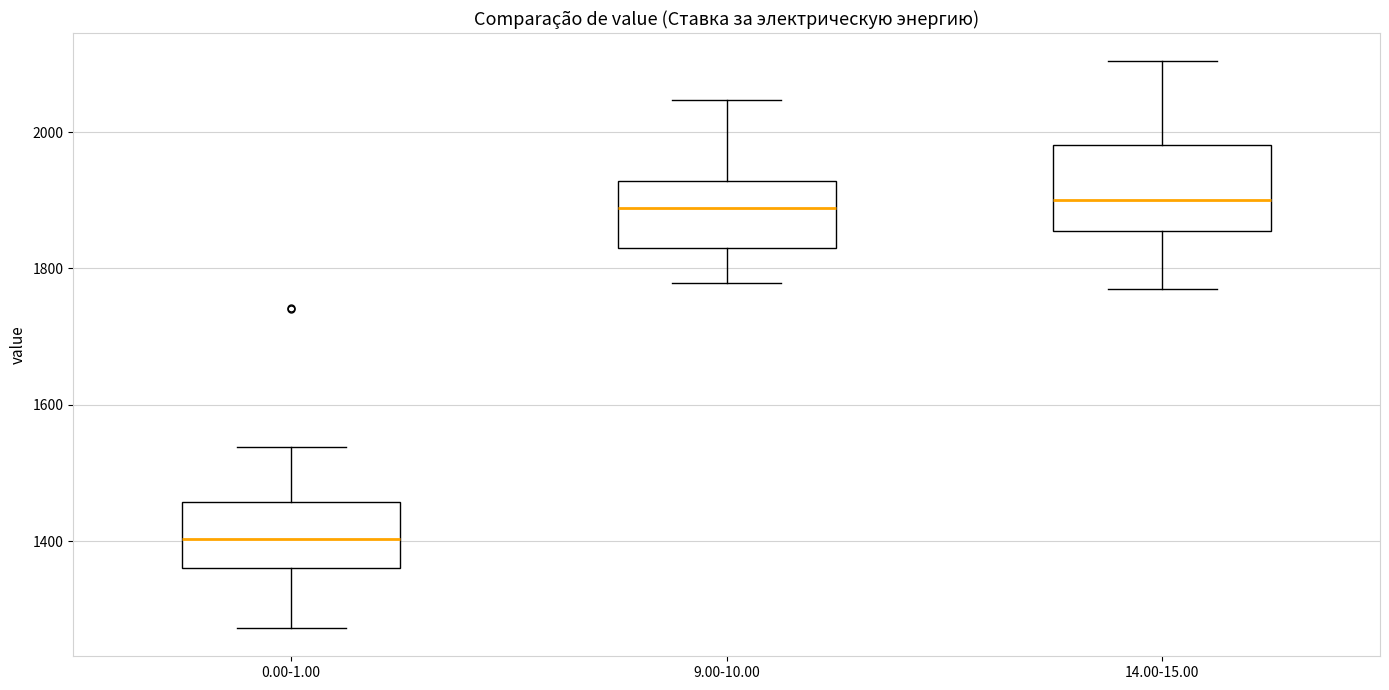

Reading left to right, read every box against the y-axis: the position of its median line, the range the box covers, and the ends of its whiskers. The values are not printed on the chart, so give them approximately, as read against the axis.

0.00-1.00: median 1400, box 1360 to 1460, whiskers 1280 to 1540
9.00-10.00: median 1880, box 1840 to 1920, whiskers 1780 to 2040
14.00-15.00: median 1900, box 1860 to 1980, whiskers 1780 to 2100